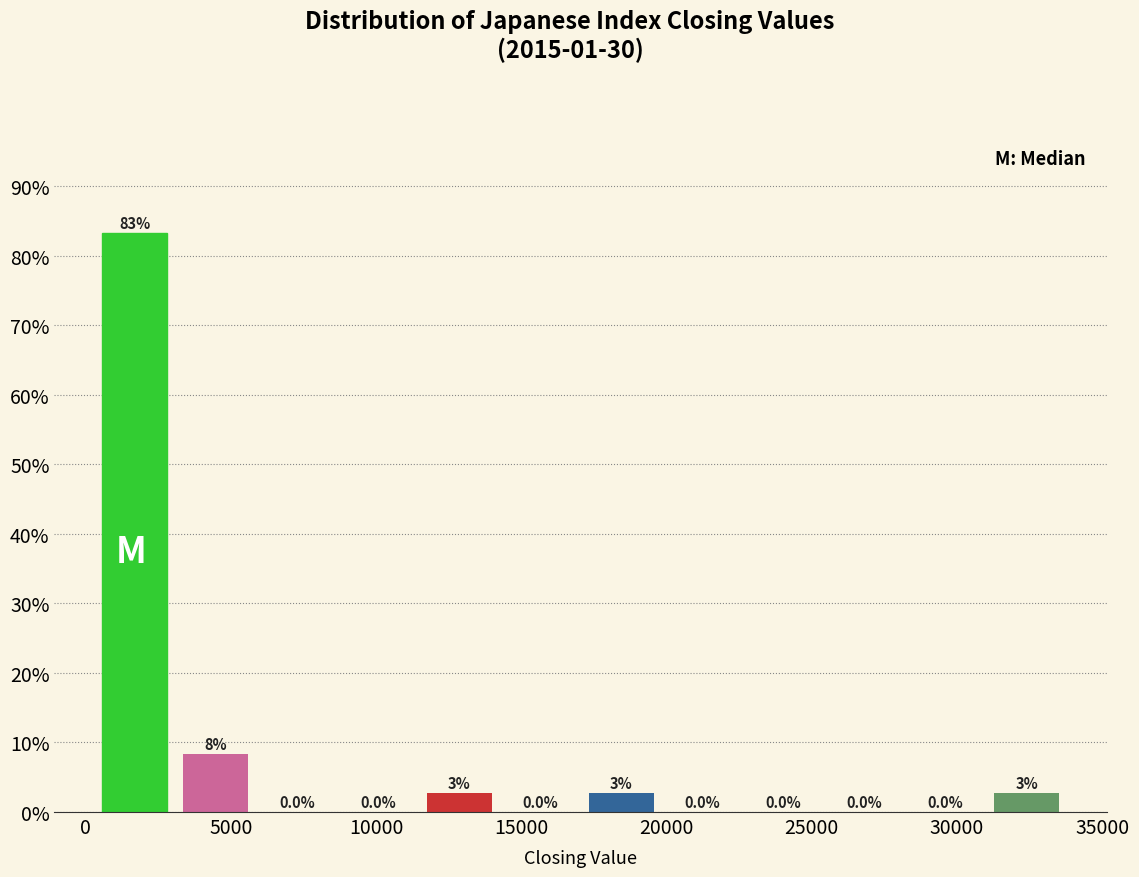

Over which range of the x-axis is the bar tallest?

500 to 3000